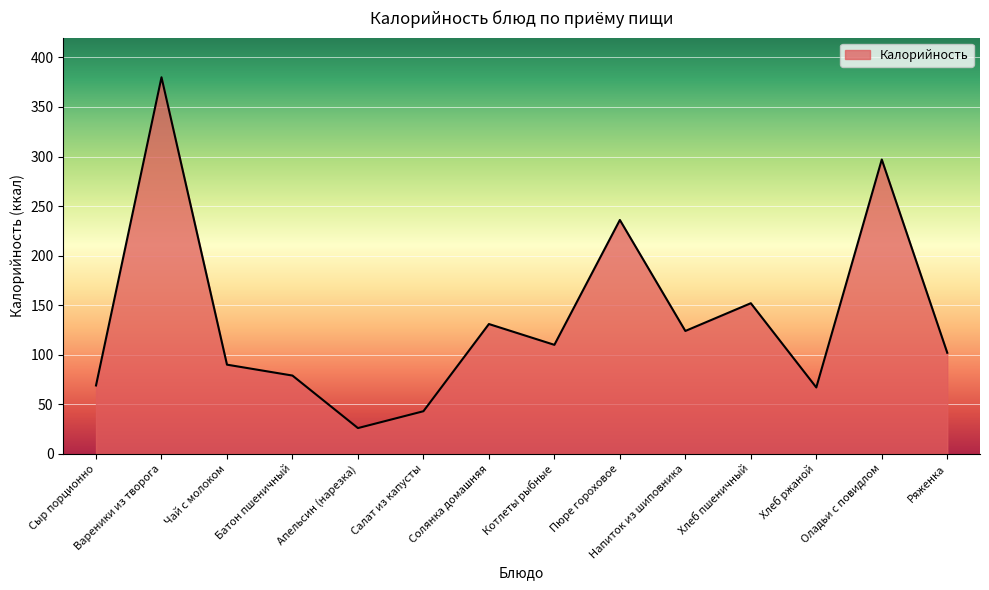

The chart shows a value of 136 at Батон пшеничный. True or false?

False